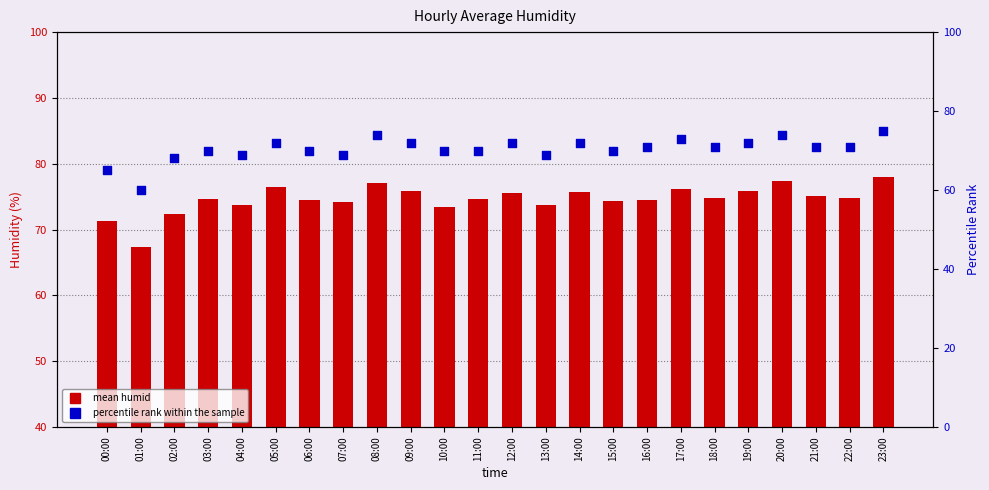

What are all the series names shown in the legend?

mean humid, percentile rank within the sample